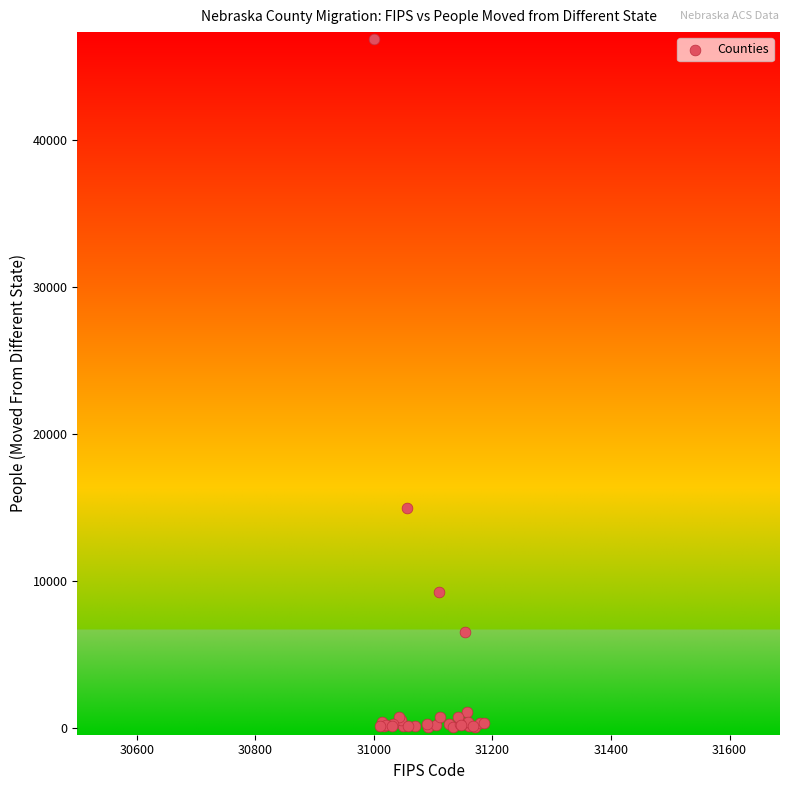

What Y value in the scatter plot is closest to 23449?

14975